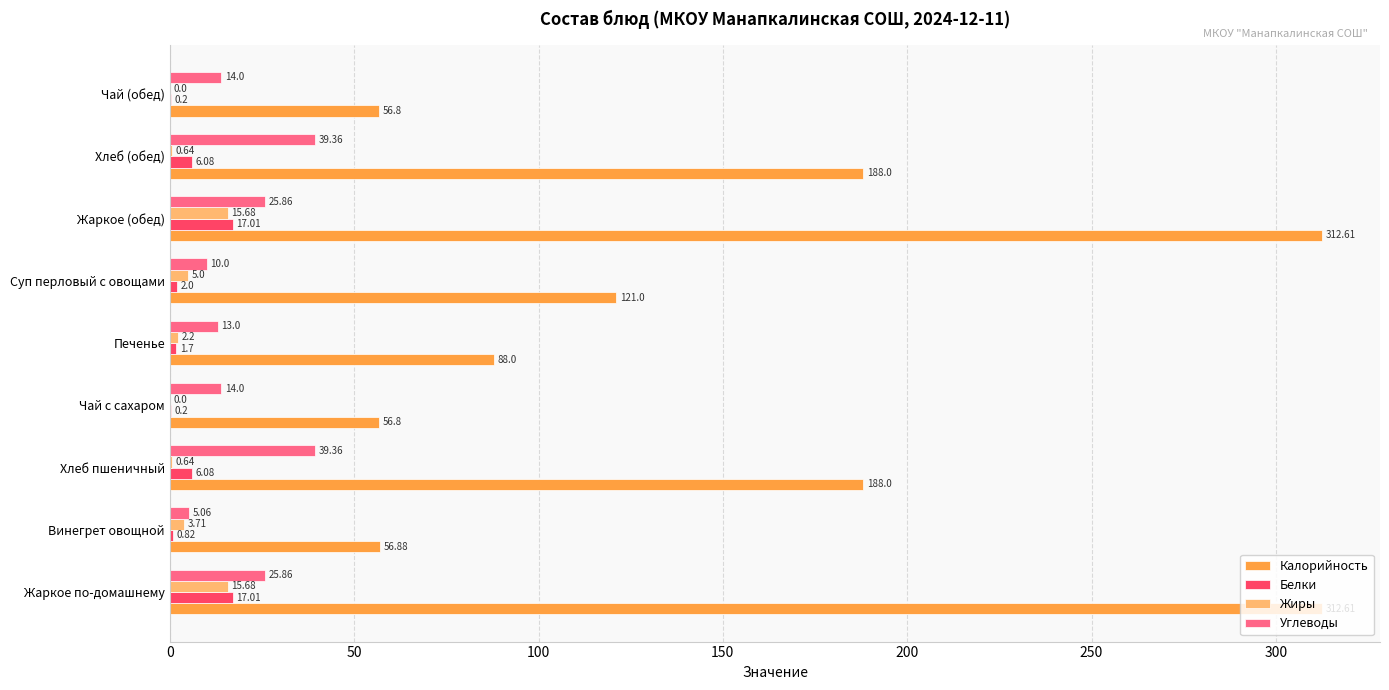

Which series changed the most between Печенье and Чай (обед)?

Калорийность